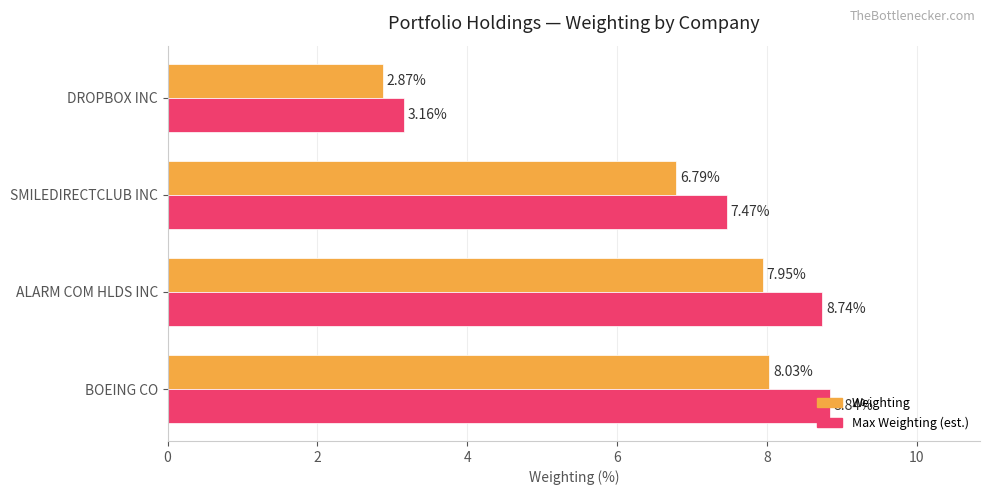

List the series in order of their peak value, highest first.

Max Weighting (est.), Weighting